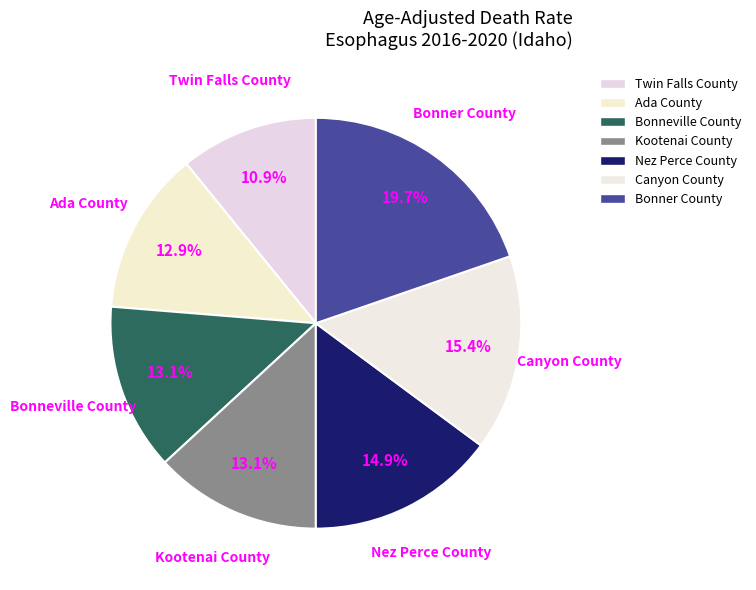

To the nearest percent, what is the combined percentage of Bonneville County and Kootenai County?

26%